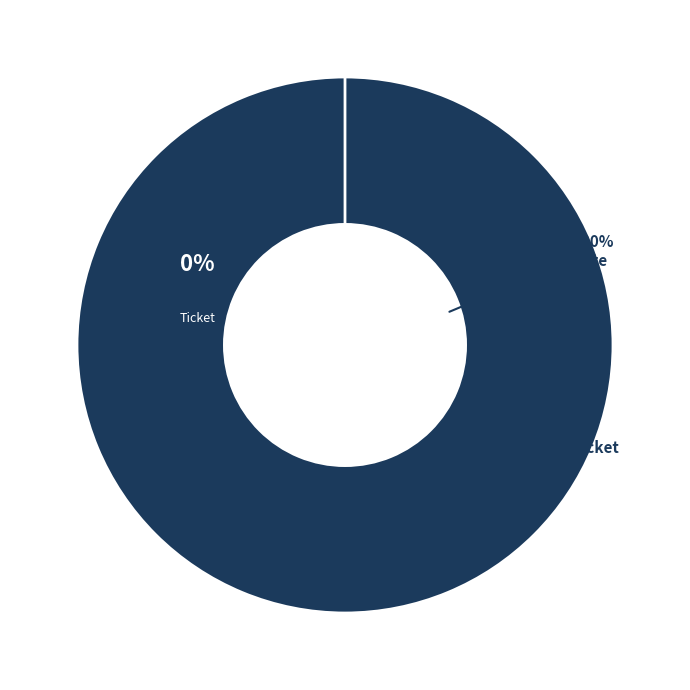

Does Ticket represent more than half of the total?

No